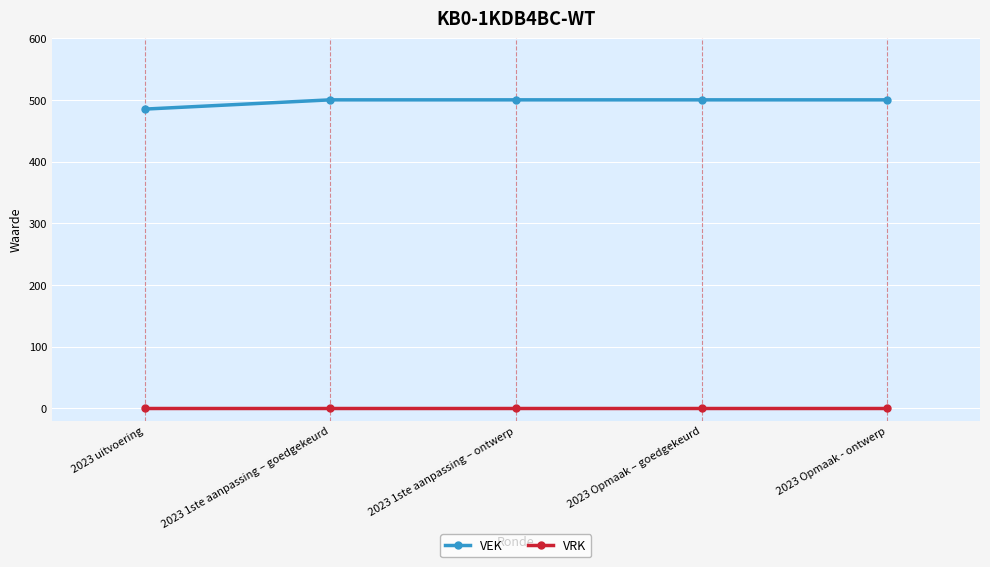

Reading left to right, transcribe all the data shown in this chart.

VEK: 2023 uitvoering=485	2023 1ste aanpassing – goedgekeurd=500	2023 1ste aanpassing – ontwerp=500	2023 Opmaak – goedgekeurd=500	2023 Opmaak - ontwerp=500
VRK: 2023 uitvoering=0	2023 1ste aanpassing – goedgekeurd=0	2023 1ste aanpassing – ontwerp=0	2023 Opmaak – goedgekeurd=0	2023 Opmaak - ontwerp=0